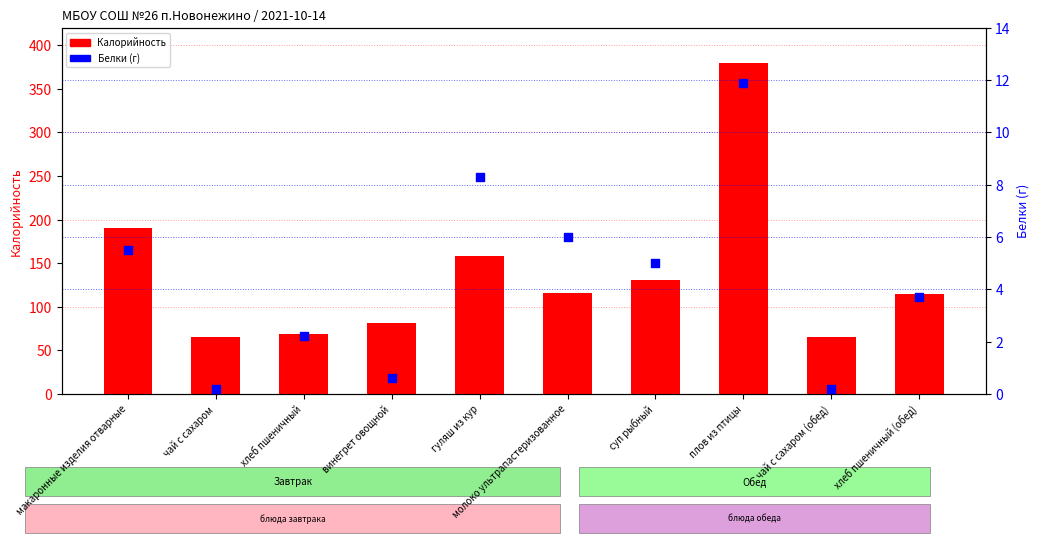

At how many categories does at least one series exceed 286?

1